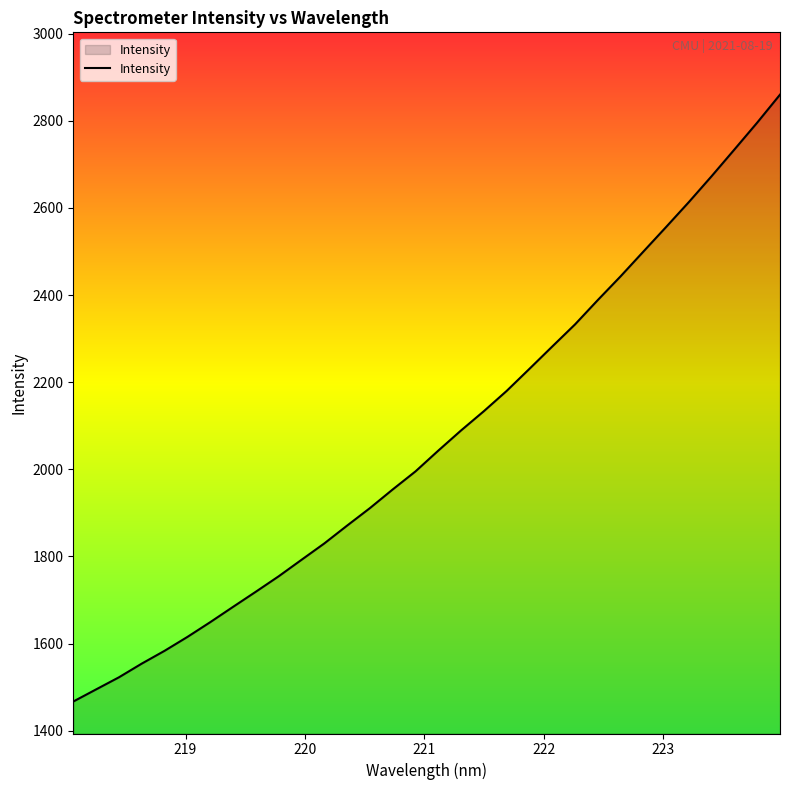

Reading left to right, what are all the values shown in this chart?

1467.1	1495.0	1522.7	1554.1	1583.5	1615.4	1649.2	1684.3	1719.1	1754.5	1792.3	1829.9	1870.8	1911.0	1953.8	1995.3	2042.9	2089.3	2133.5	2180.0	2230.7	2281.9	2332.7	2388.5	2442.9	2499.7	2556.3	2613.5	2673.0	2734.2	2795.8	2859.9